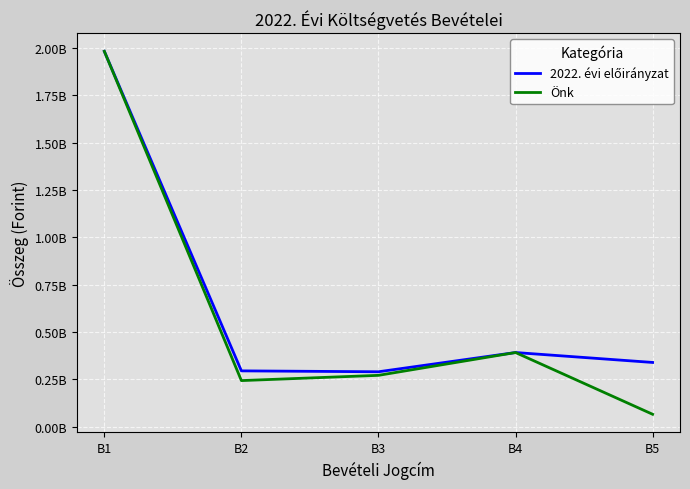

Does the chart display data point markers on the line(s)?

No